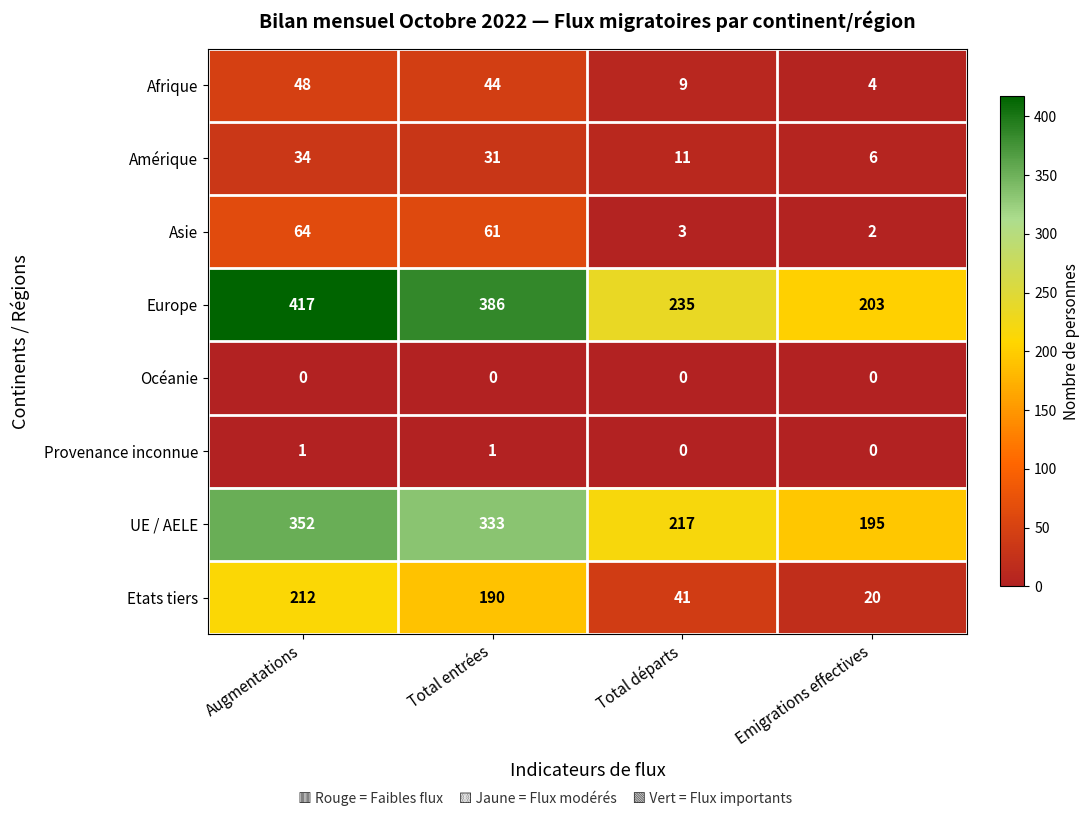

What is the maximum value shown in the chart?

417